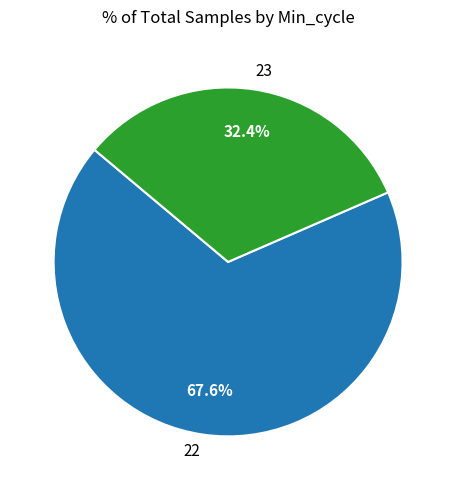

What percentage do 22 and 23 together represent?

100.0%